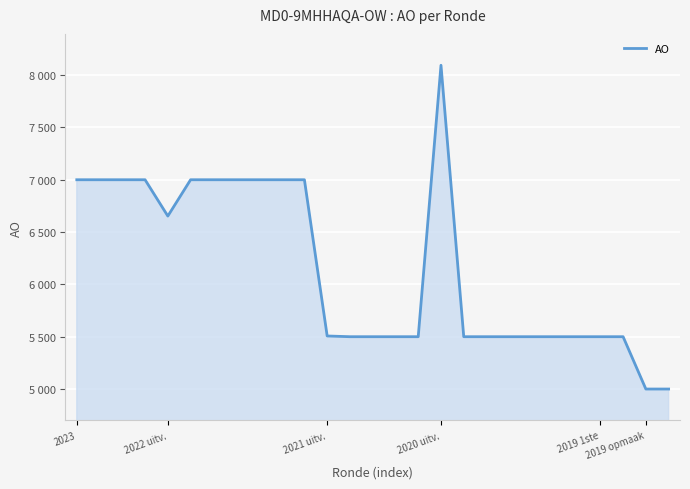

Does the chart have visible grid lines?

Yes